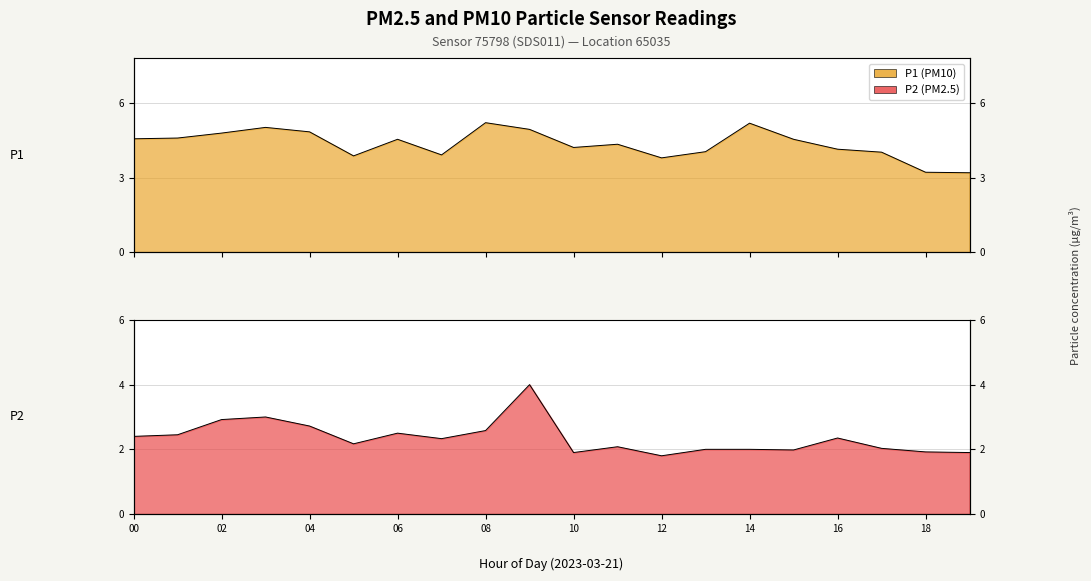

True or false: P1 line and P2 line cross at least once.

False